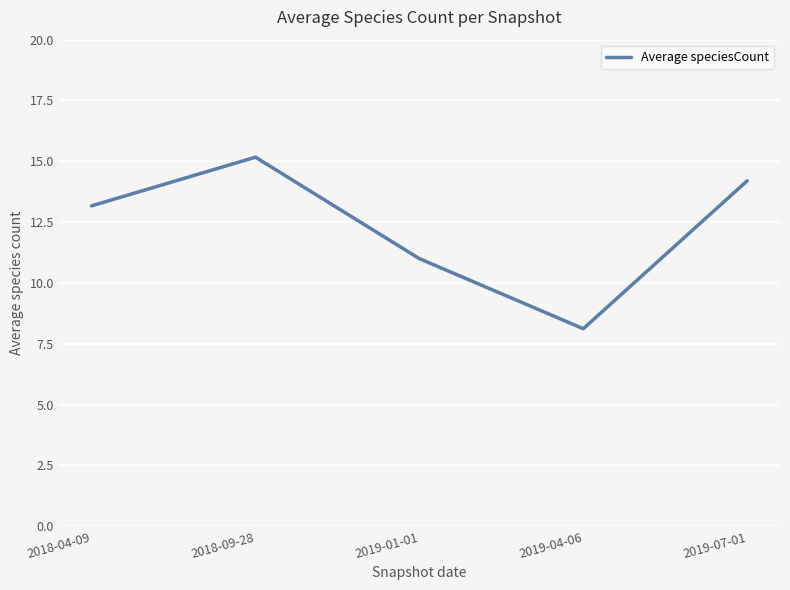

Which category has the lowest value across all series?

2019-04-06